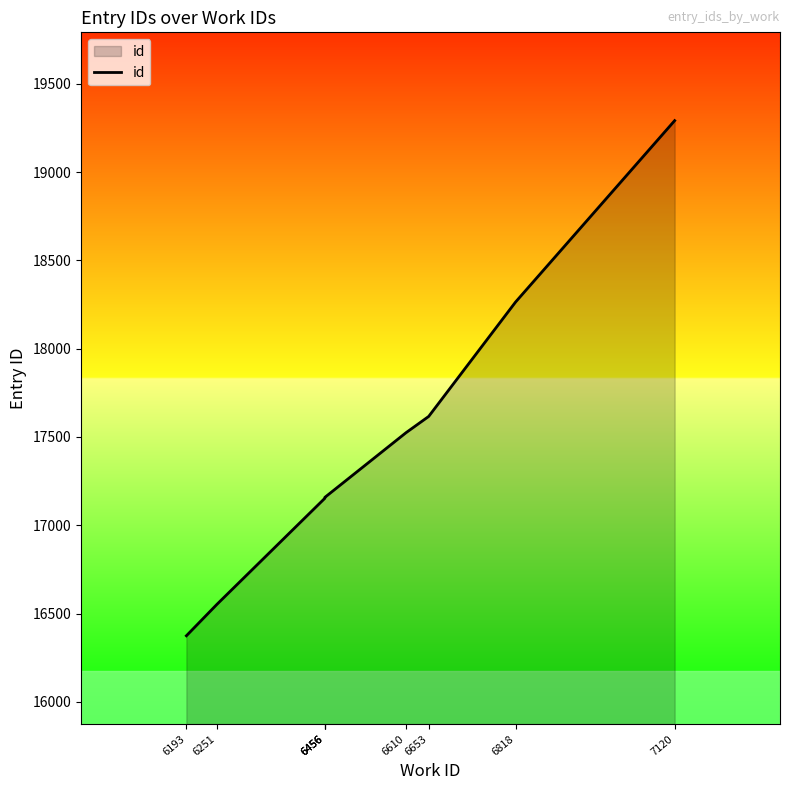

True or false: the data shows 16374 at 6193.

True